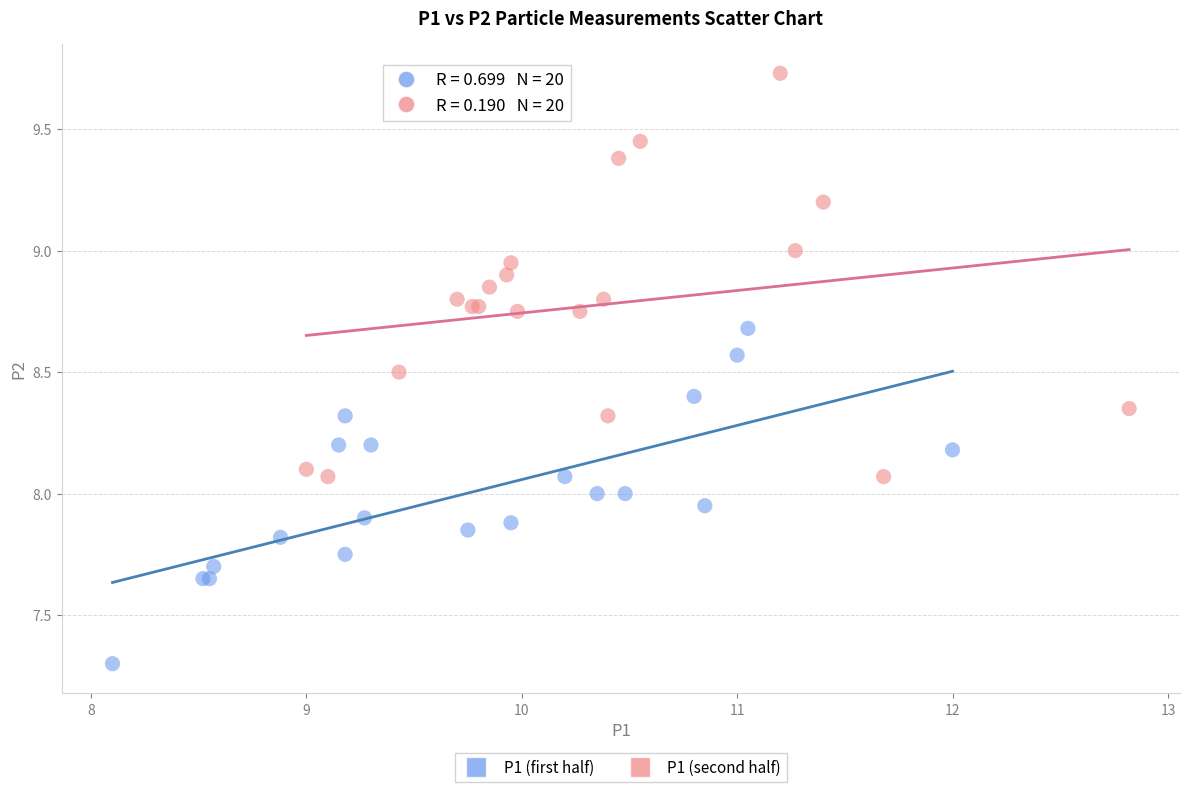

What are all the series names shown in the legend?

P1 (first half), P1 (second half)